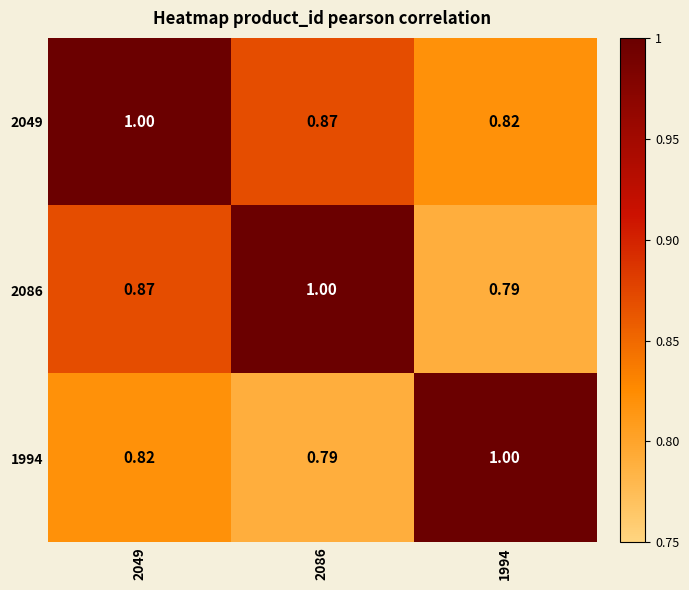

How many categories are shown in the chart?

3